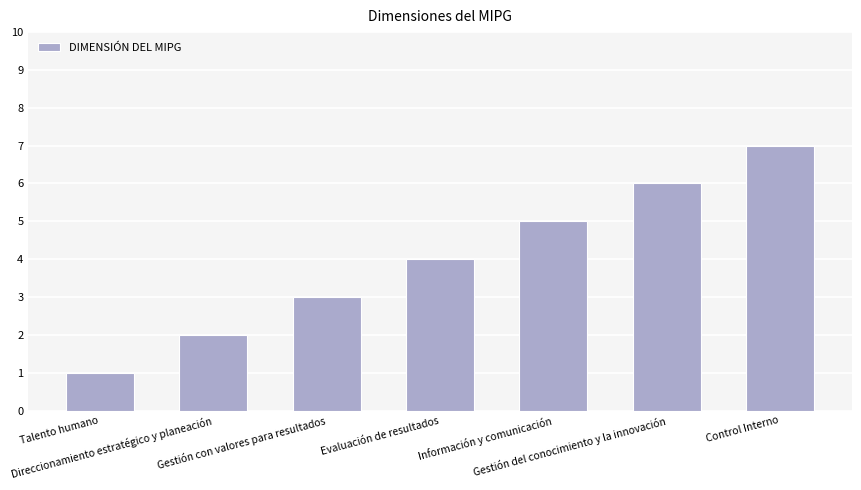

What is the label of the 5th bar from the right?

Gestión con valores para resultados